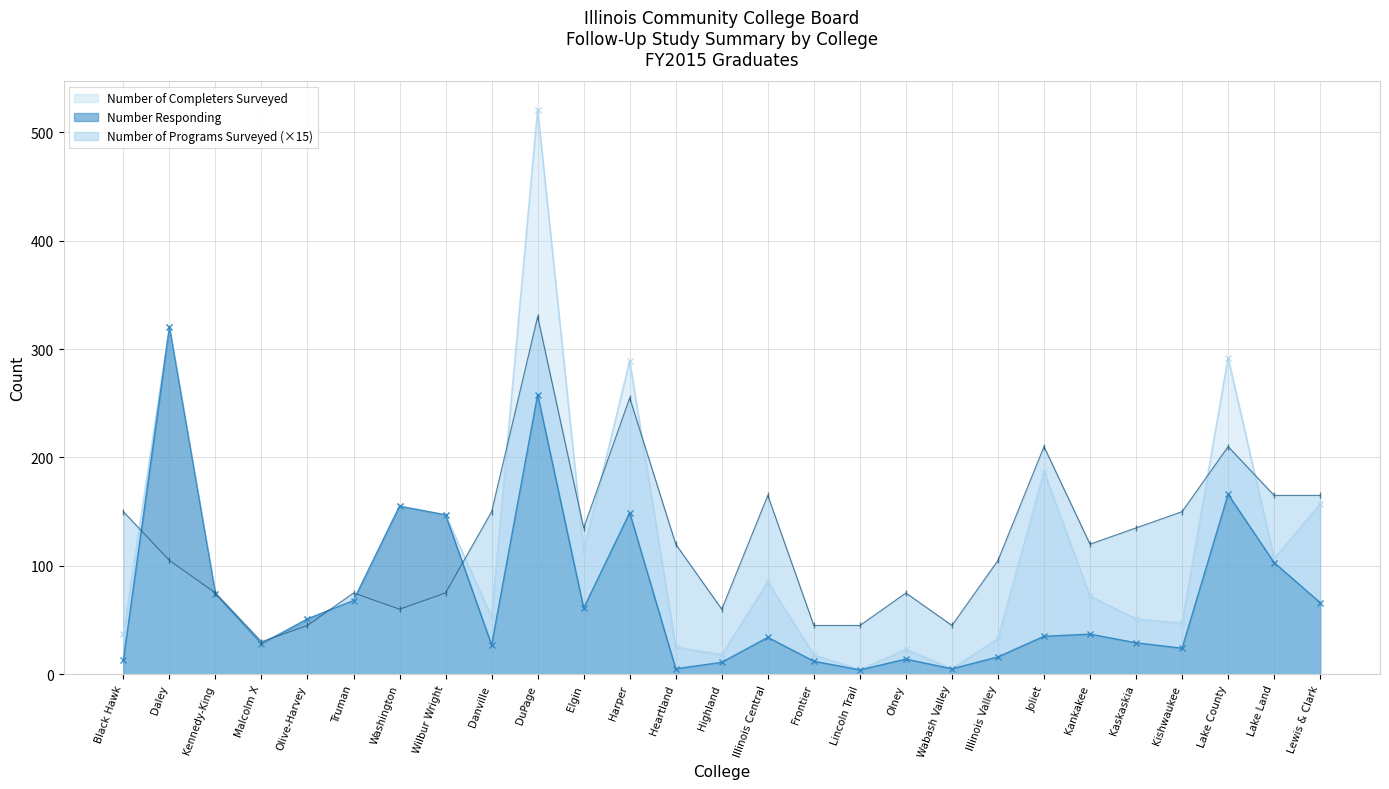

Which series ends up on top after the final intersection of Number Responding and Number of Programs Surveyed?

Number of Programs Surveyed